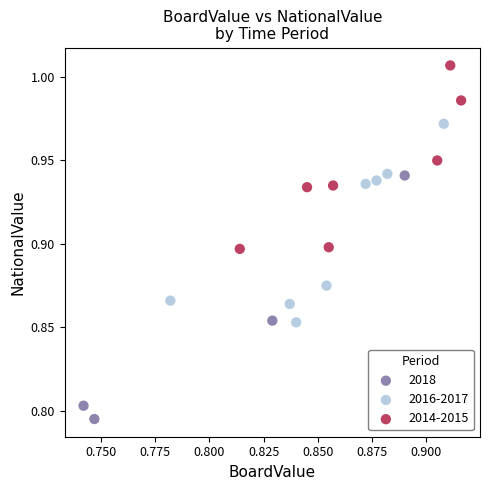

Which series has the widest spread of Y values?

2018